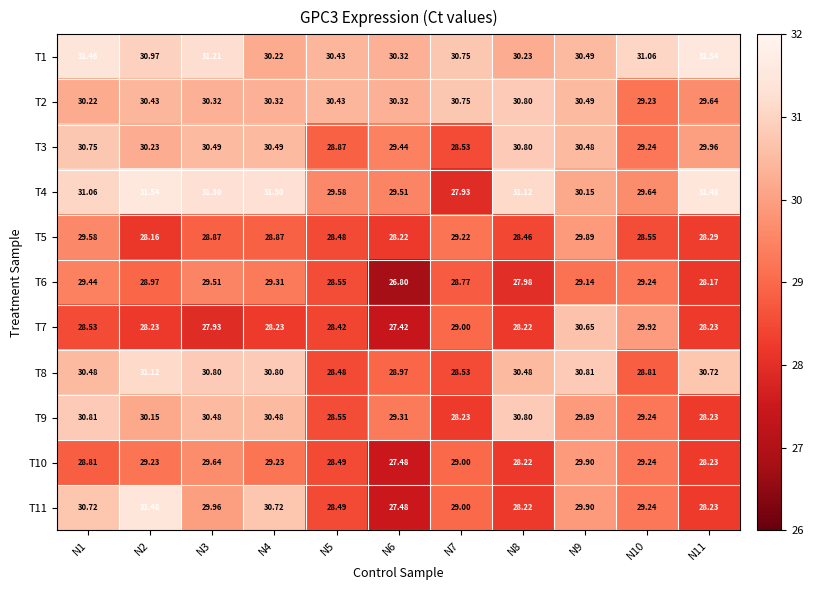

At which category does the chart reach its minimum across all series?

N6